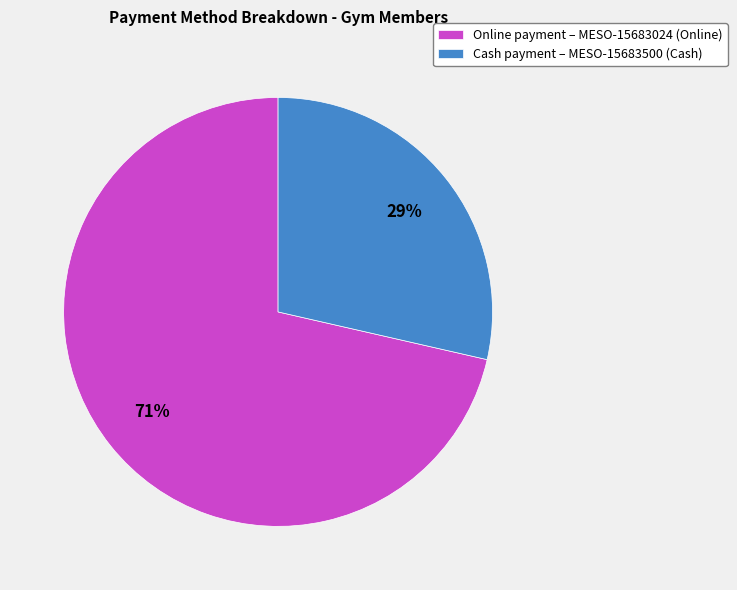

Rank the categories by value from lowest to highest.

Cash payment – MESO-15683500 (Cash), Online payment – MESO-15683024 (Online)